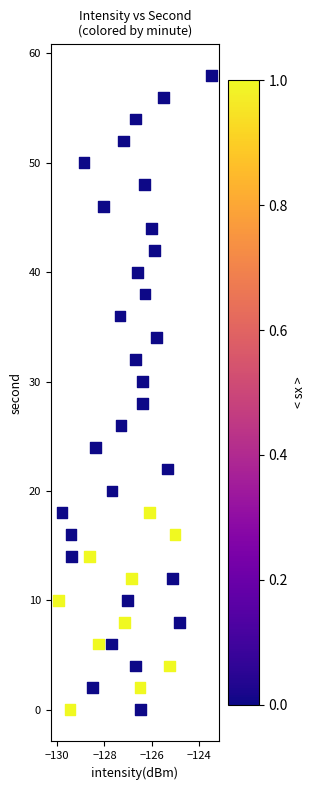

What is the range of Y values (max minus min)?

58